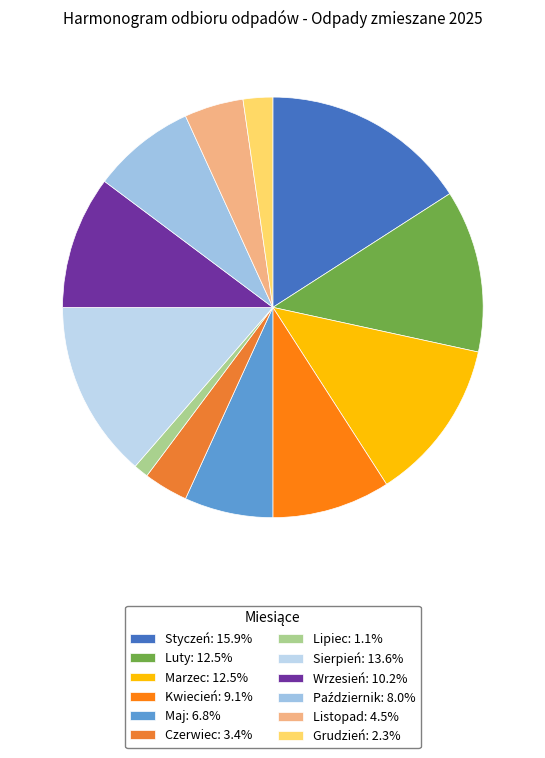

The Luty slice represents 7% of the pie. True or false?

False